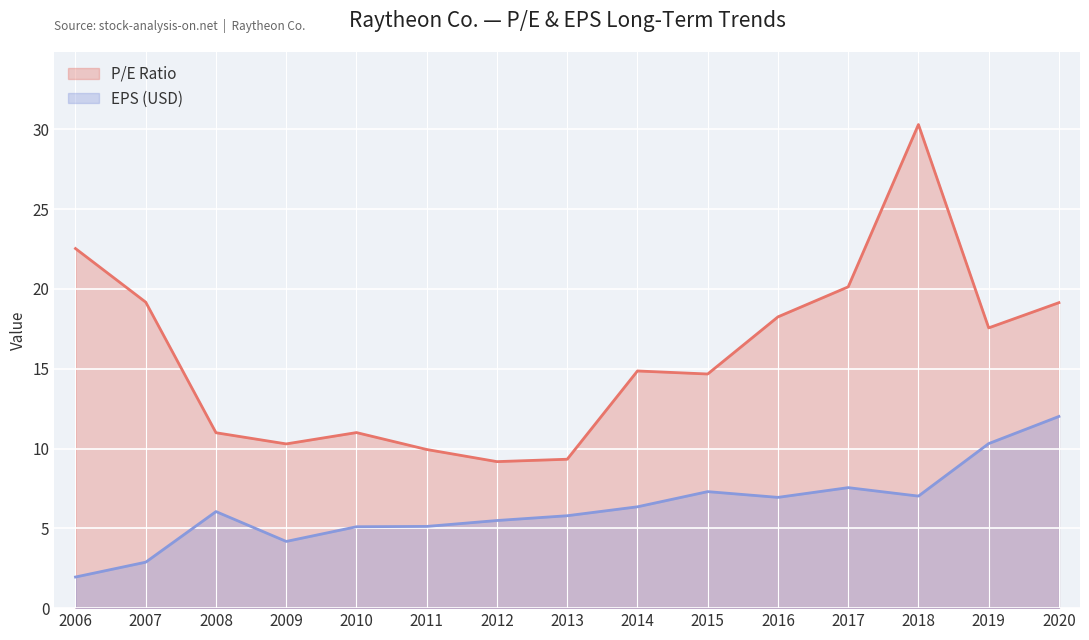

What is the value of the P/E Ratio point at the 10th from the left?

14.7